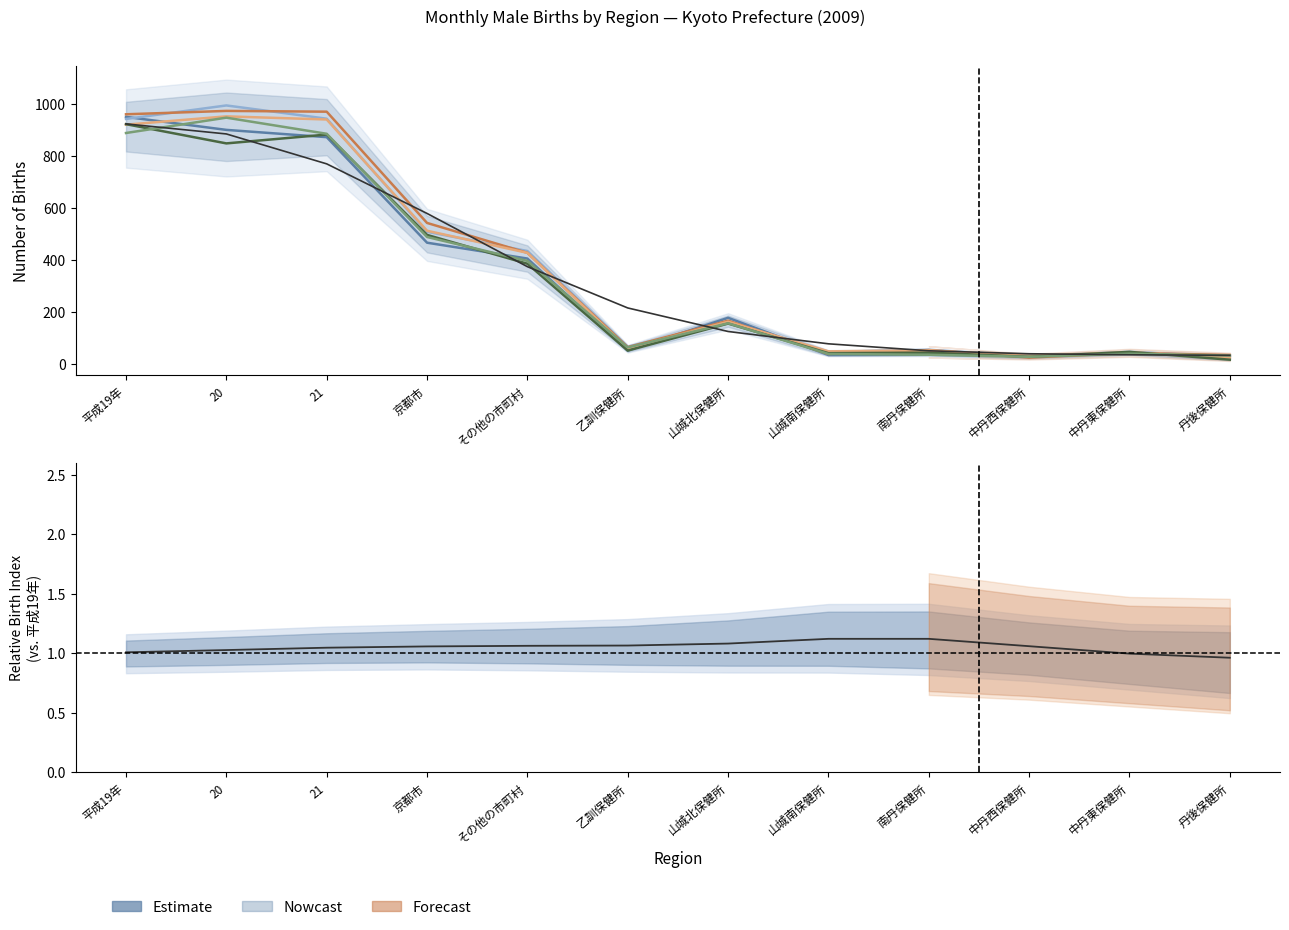

How many lines are shown in the chart?

6